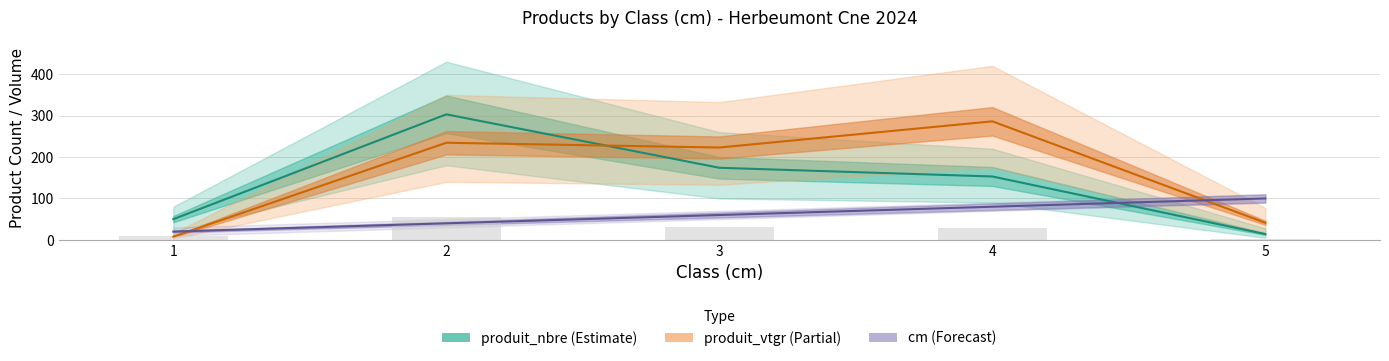

Count the number of data series in this chart.

3